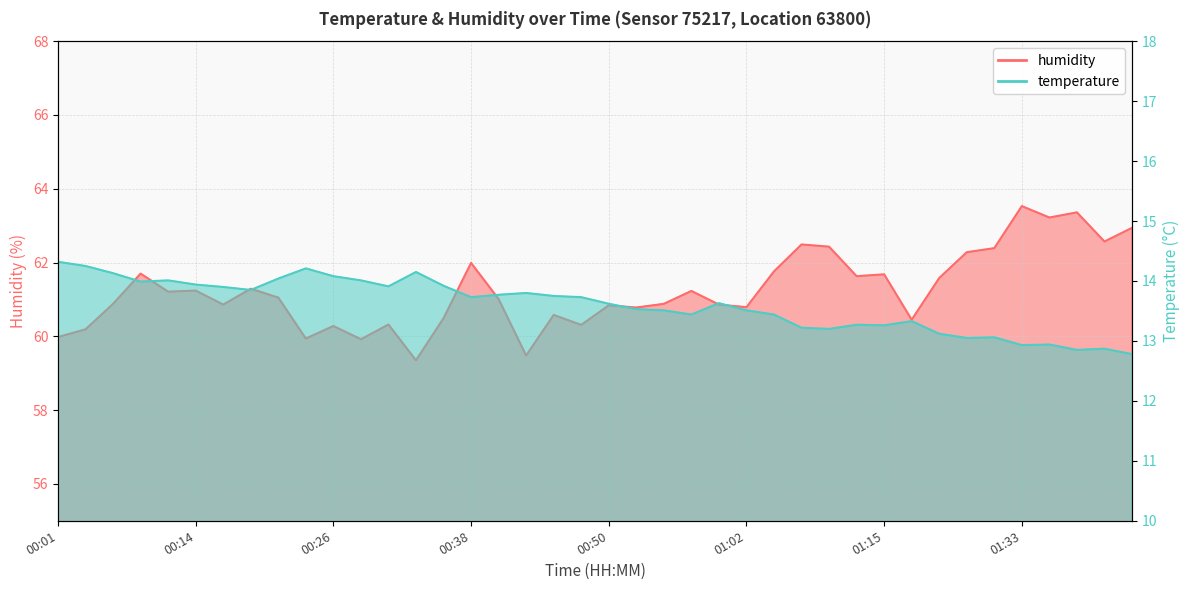

Reading right to left, what are all the values shown in this chart?

temperature: 01:42=12.8	01:40=12.9	01:37=12.8	01:35=12.9	01:33=12.9	01:30=13.1	01:28=13.1	01:25=13.1	01:17=13.3	01:15=13.3	01:12=13.3	01:10=13.2	01:07=13.2	01:05=13.4	01:02=13.5	01:00=13.6	00:57=13.4	00:55=13.5	00:52=13.5	00:50=13.6	00:48=13.7	00:45=13.8	00:43=13.8	00:40=13.8	00:38=13.7	00:35=13.9	00:33=14.2	00:31=13.9	00:28=14.0	00:26=14.1	00:23=14.2	00:21=14.0	00:18=13.8	00:16=13.9	00:14=13.9	00:11=14.0	00:09=14.0	00:06=14.1	00:04=14.2	00:01=14.3
humidity: 01:42=62.9	01:40=62.6	01:37=63.4	01:35=63.2	01:33=63.5	01:30=62.4	01:28=62.3	01:25=61.6	01:17=60.5	01:15=61.7	01:12=61.6	01:10=62.4	01:07=62.5	01:05=61.8	01:02=60.8	01:00=60.9	00:57=61.2	00:55=60.9	00:52=60.8	00:50=60.8	00:48=60.3	00:45=60.6	00:43=59.5	00:40=61.0	00:38=62.0	00:35=60.5	00:33=59.4	00:31=60.3	00:28=59.9	00:26=60.3	00:23=59.9	00:21=61.0	00:18=61.3	00:16=60.9	00:14=61.2	00:11=61.2	00:09=61.7	00:06=60.9	00:04=60.2	00:01=60.0